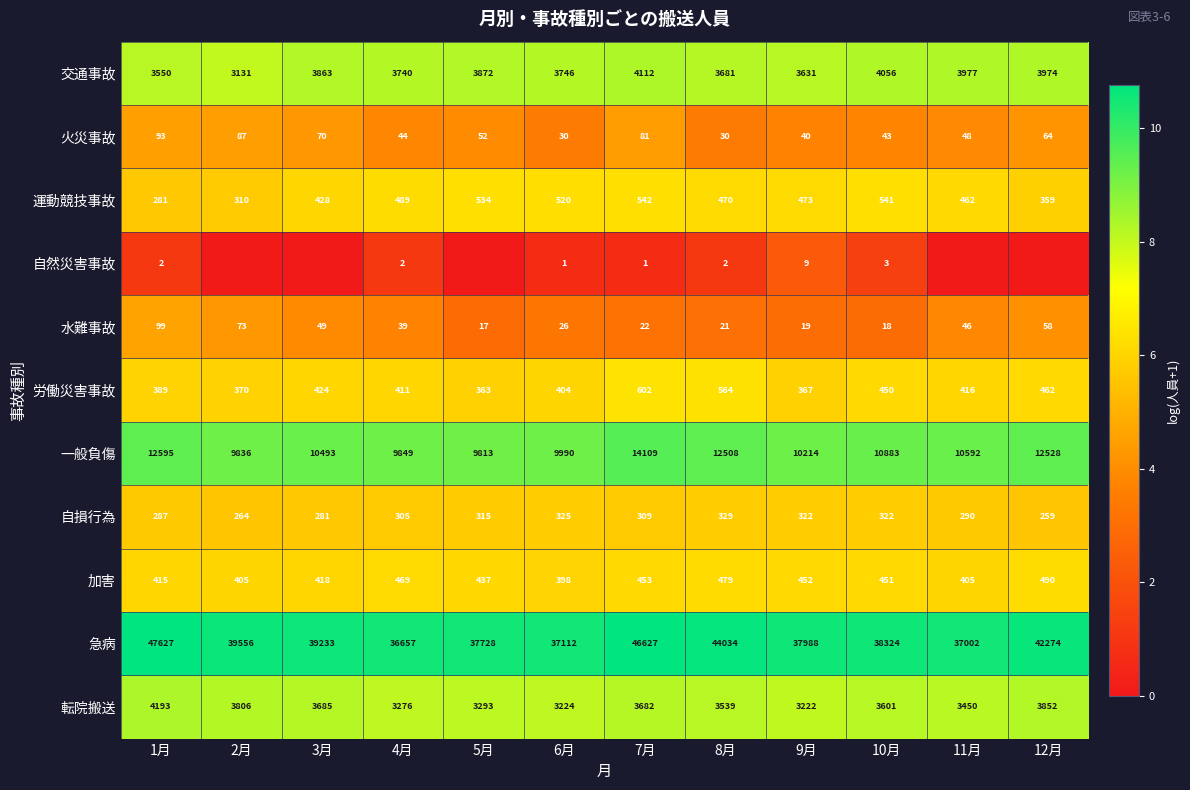

At which label does 運動競技事故 reach its peak?

7月